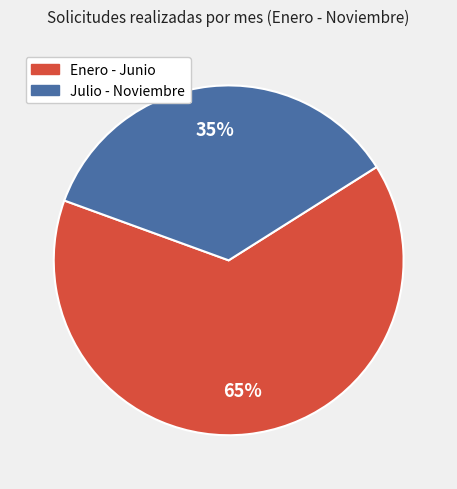

To the nearest percent, what is the average slice percentage?

50%